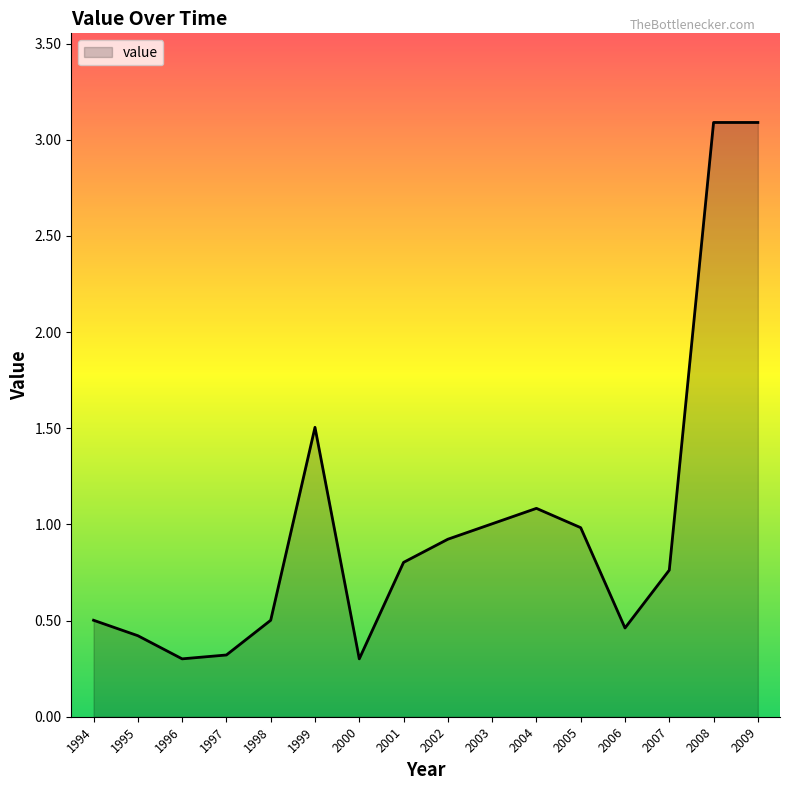

What is the change in value from 1994 to 2004?

+0.6